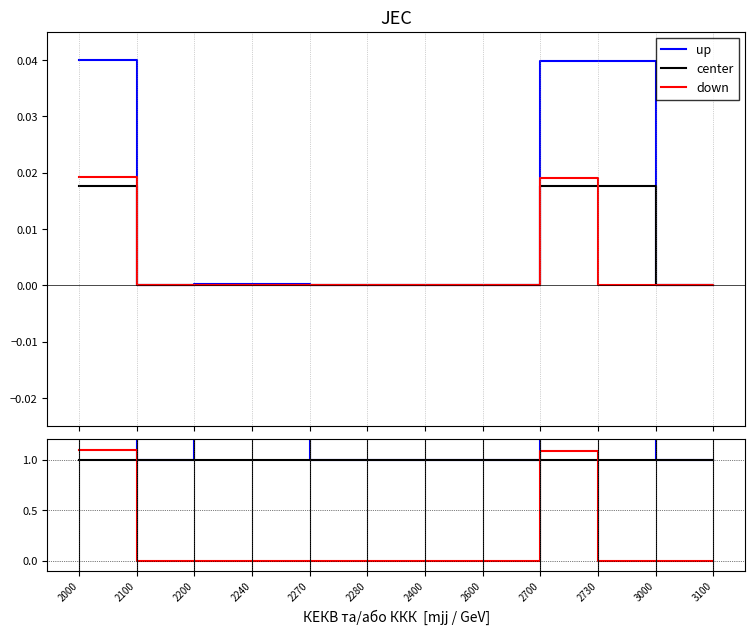

At which label is up closest to 1?

2100